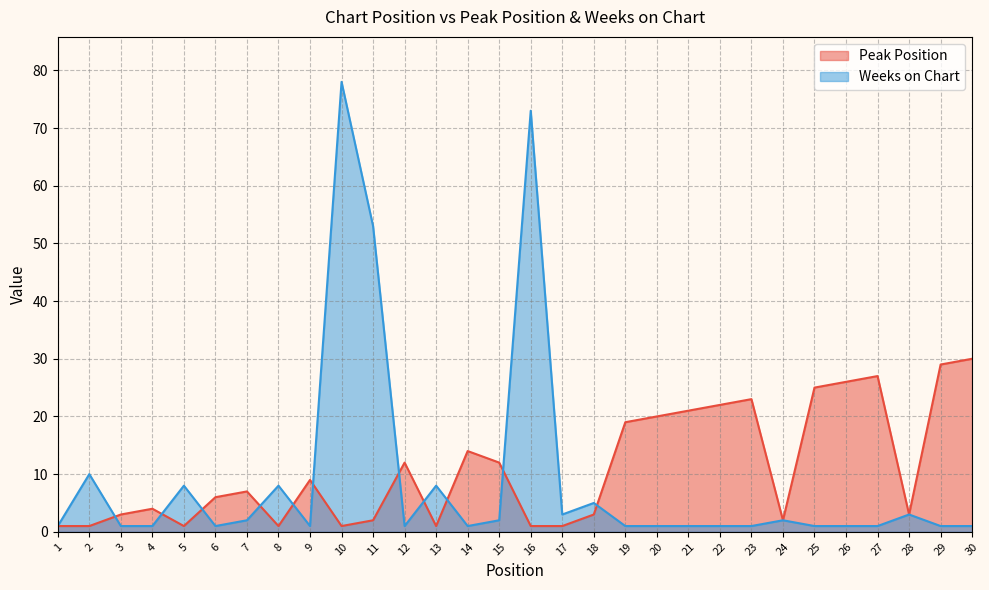

At 19, list the series in order from largest to smallest.

Peak Position, Weeks on Chart